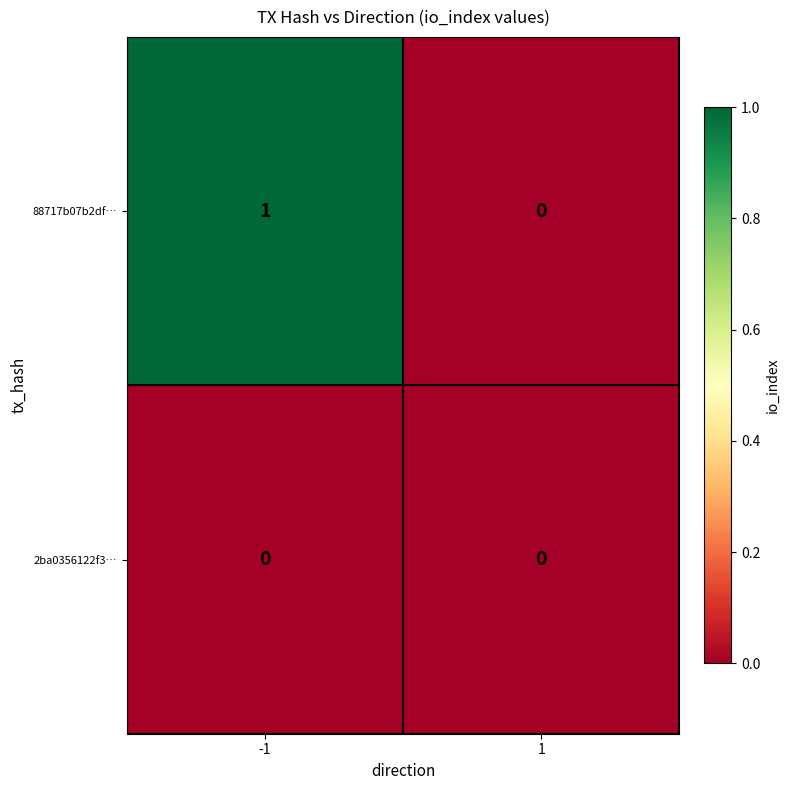

Rank the series at -1 from lowest to highest value.

2ba0356122f3…, 88717b07b2df…